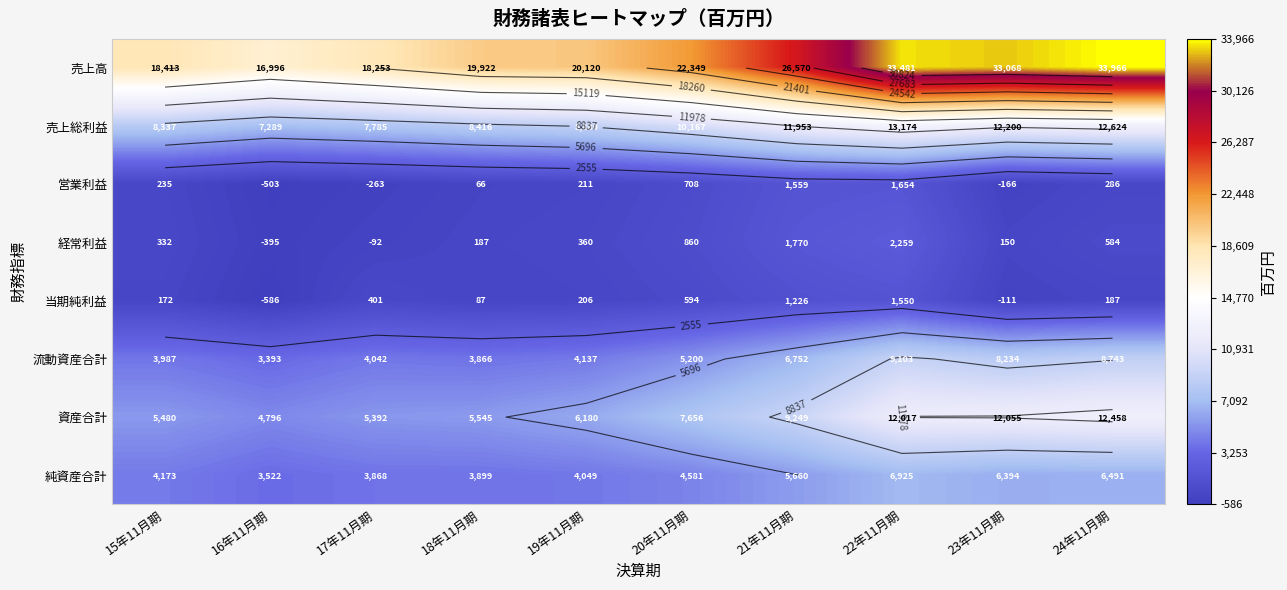

The 当期純利益 series shows -586 at 16年11月期. True or false?

True